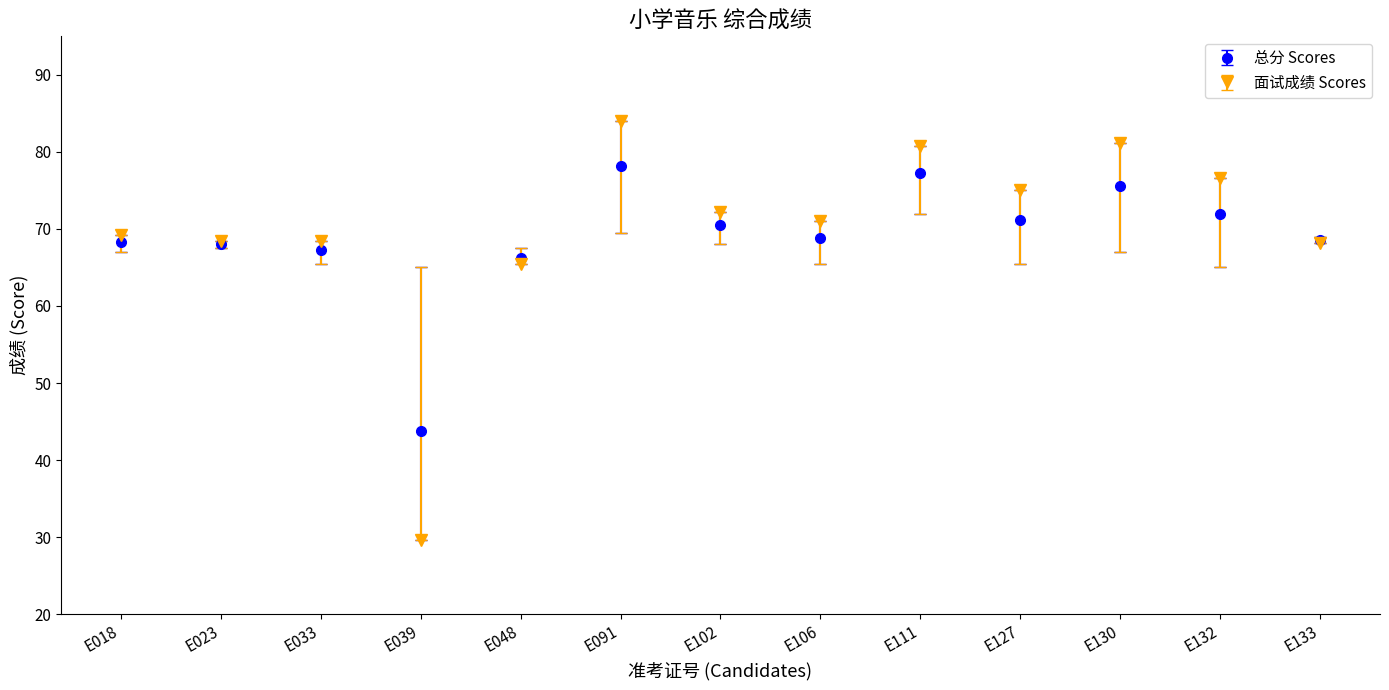

Which series has the largest range (max minus min)?

面试成绩 Scores